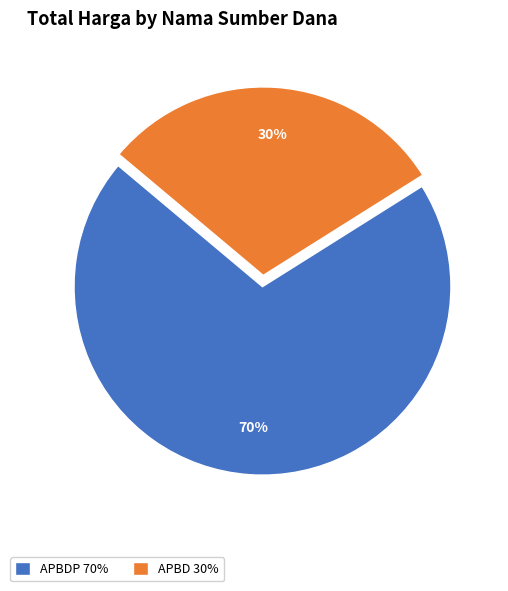

How many slices are in this pie chart?

2